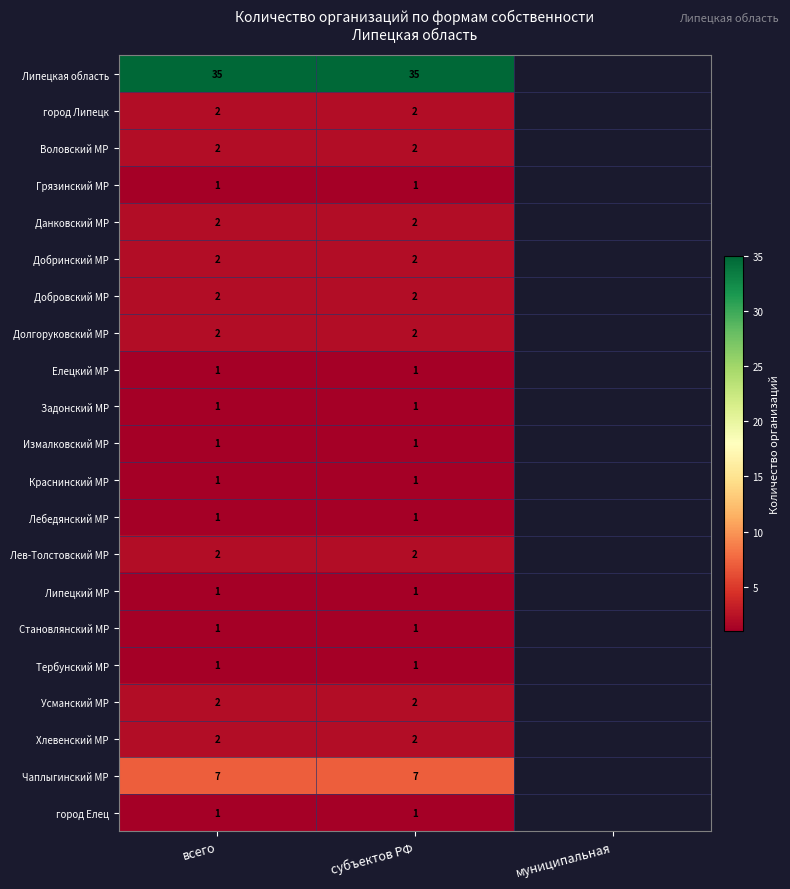

At which category is the sum across all series the highest?

всего